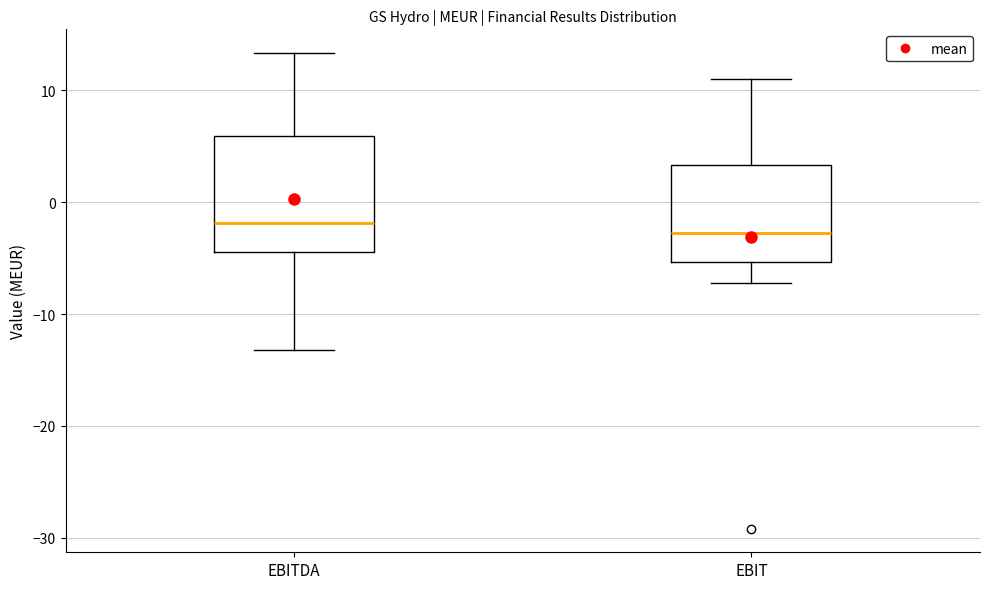

Where is the lower edge of the box for EBITDA on the y-axis? The values are not printed on the chart, so give them approximately, as read against the axis.

-4